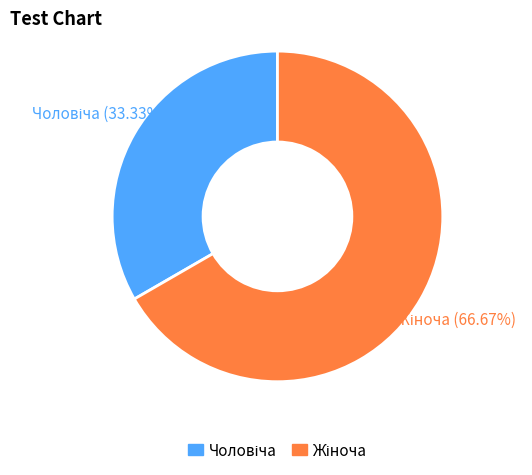

Does any single category account for the majority?

Yes